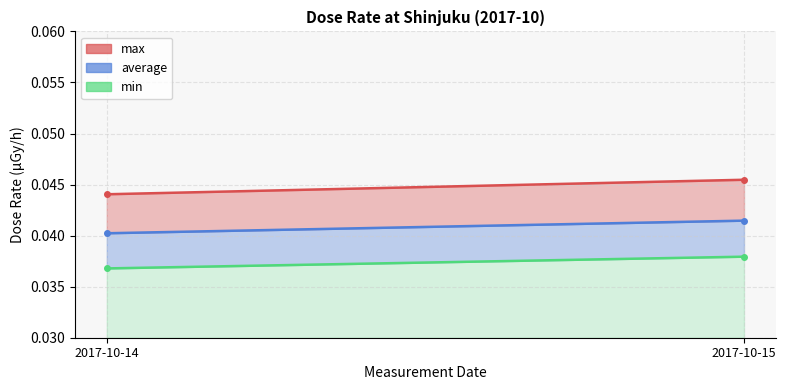

At which label does min reach its peak?

2017-10-15